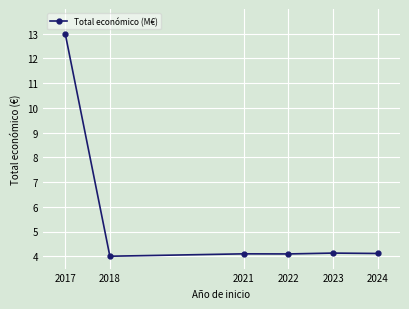

True or false: the data has more than 0 interior local peaks.

True